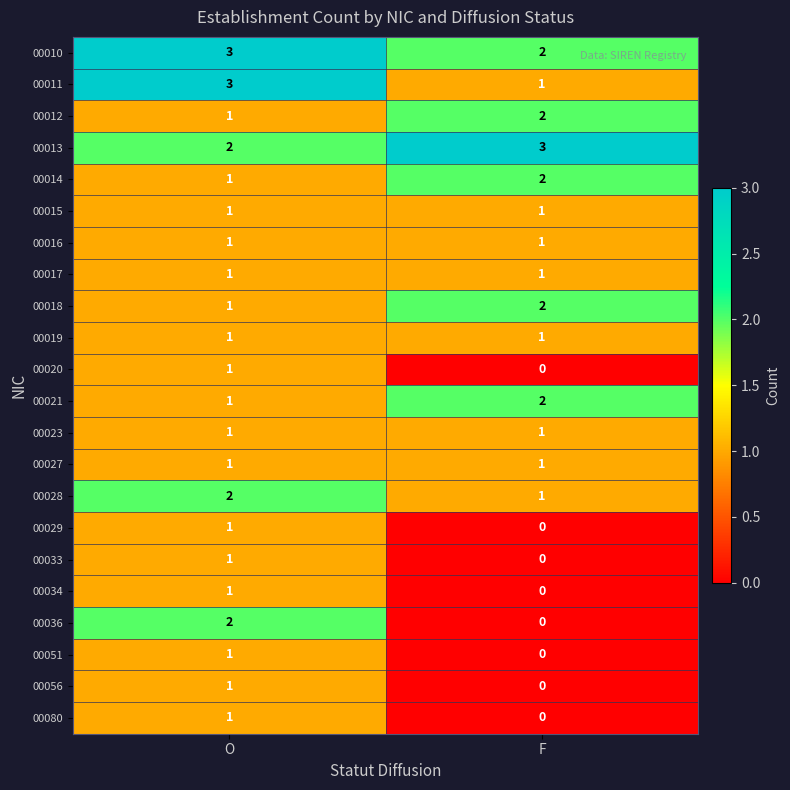

Is the value of 00028 at F greater than the value of 00080 at F?

Yes